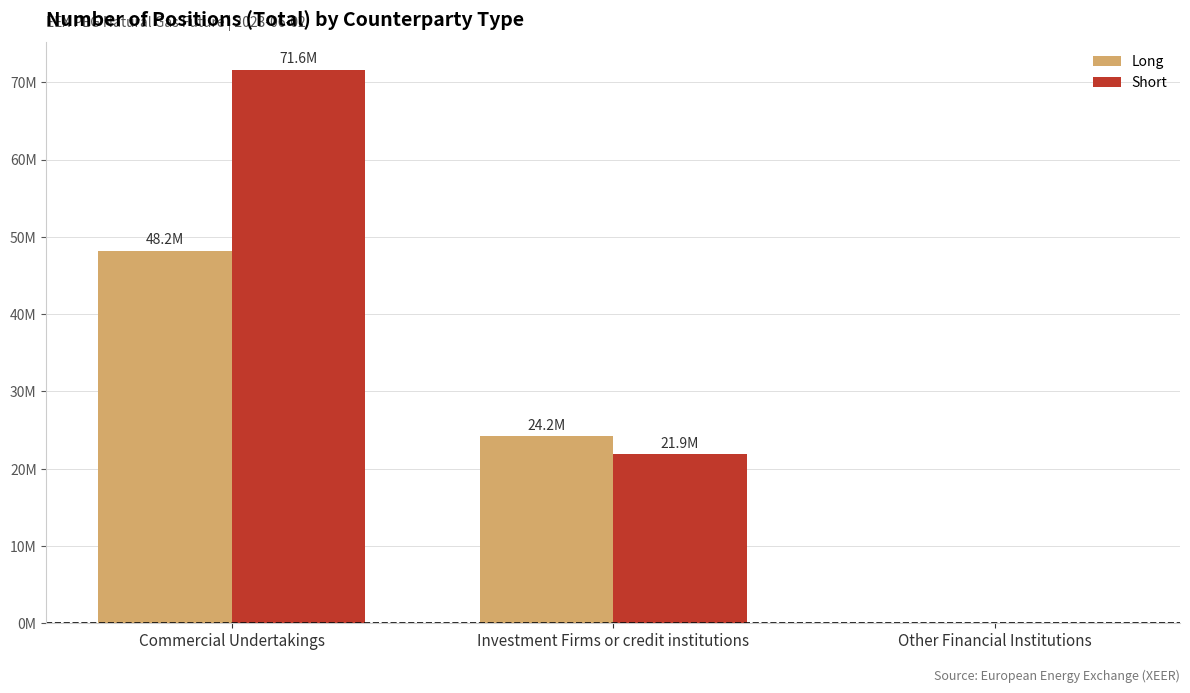

At which category is the sum across all series the highest?

Commercial Undertakings